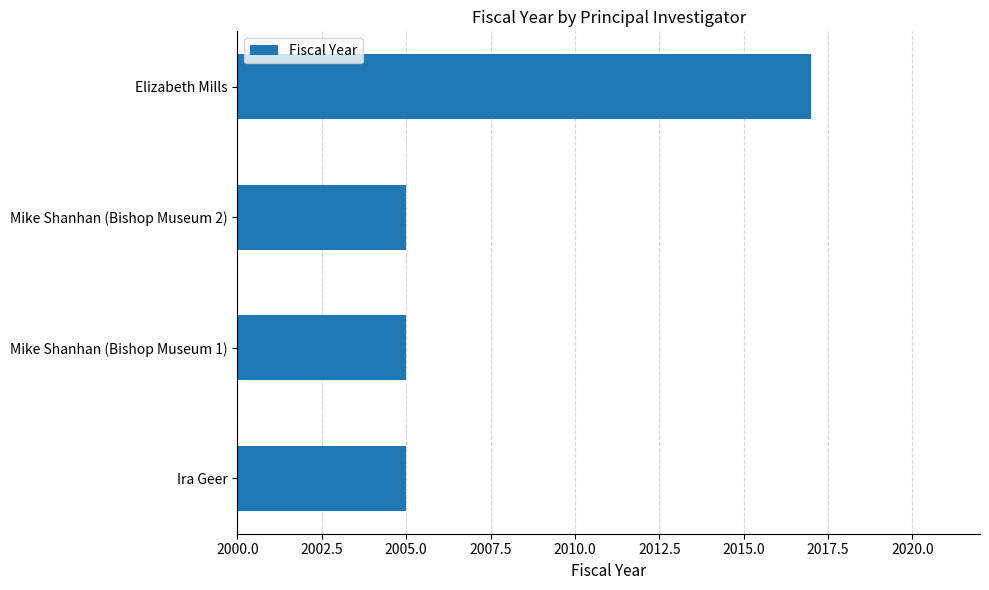

Count the number of data series in this chart.

1